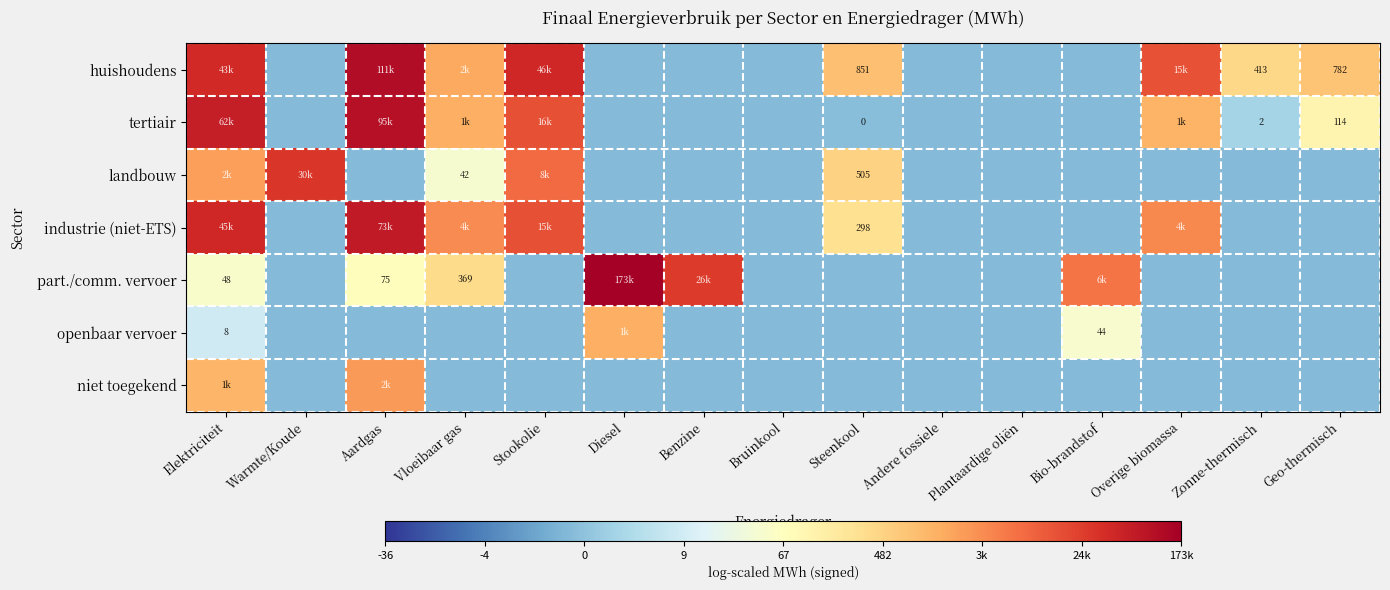

Which series has the largest total across all categories?

huishoudens